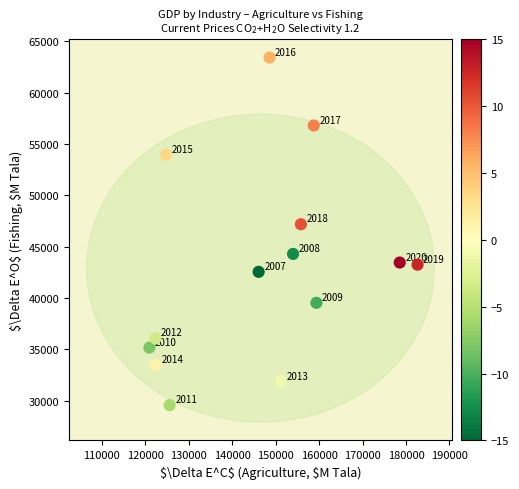

What Y value in the scatter plot is closest to 46489?

47183.0